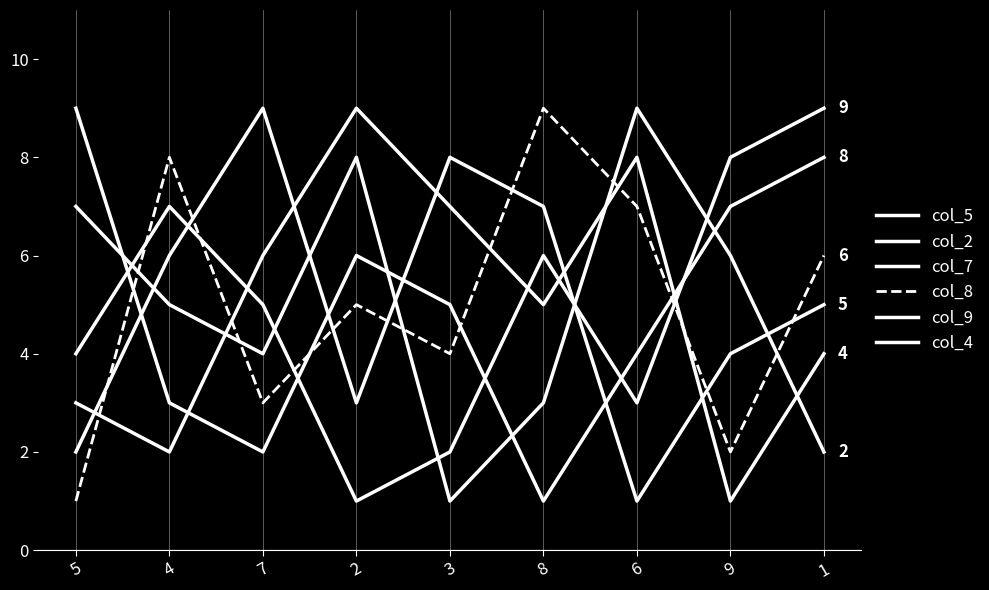

What is the difference between the maximum and minimum values in the col_4 series?

8